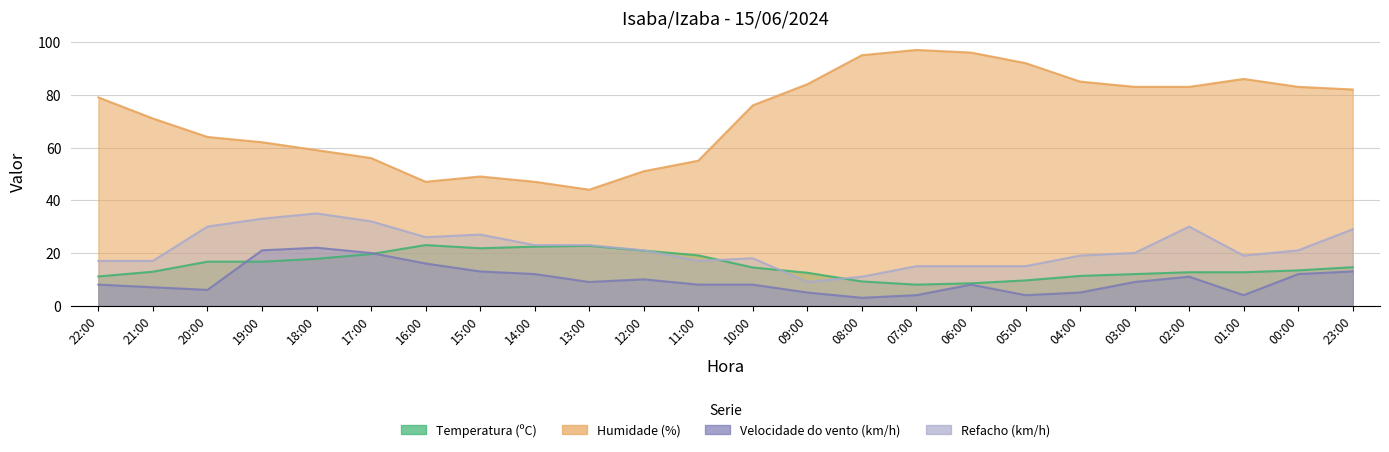

The Humidade (%) series shows 130.9 at 01:00. True or false?

False